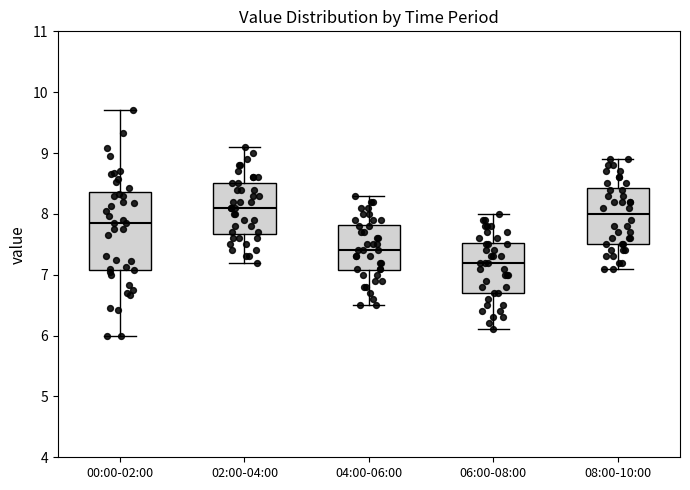

Reading left to right, read every box against the y-axis: the position of its median line, the range the box covers, and the ends of its whiskers. The values are not printed on the chart, so give them approximately, as read against the axis.

00:00-02:00: median 7.9, box 7.1 to 8.4, whiskers 6.0 to 9.7
02:00-04:00: median 8.1, box 7.7 to 8.5, whiskers 7.2 to 9.1
04:00-06:00: median 7.4, box 7.1 to 7.8, whiskers 6.5 to 8.3
06:00-08:00: median 7.2, box 6.7 to 7.5, whiskers 6.1 to 8.0
08:00-10:00: median 8.0, box 7.5 to 8.4, whiskers 7.1 to 8.9